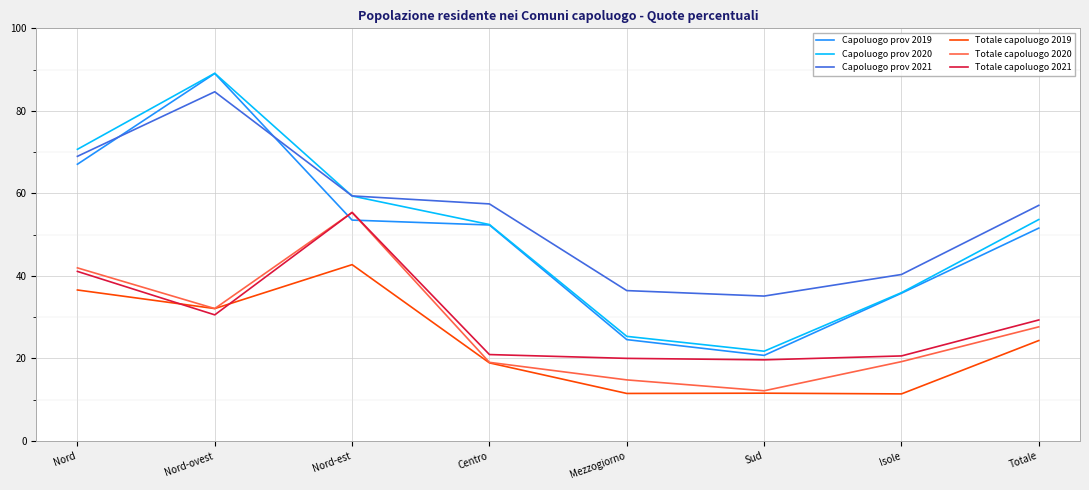

Which series has the largest range (max minus min)?

Capoluogo prov 2019